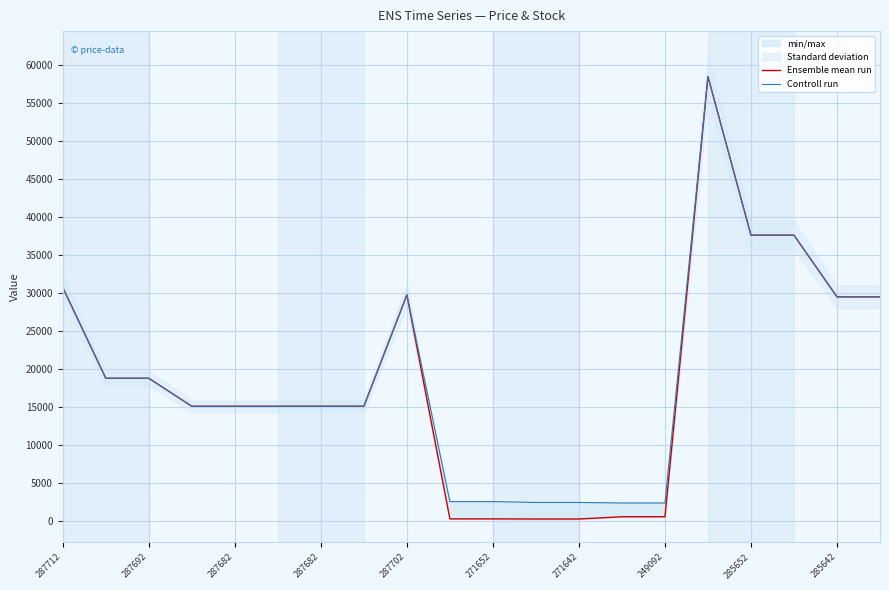

At how many categories does at least one series exceed 16628?

9